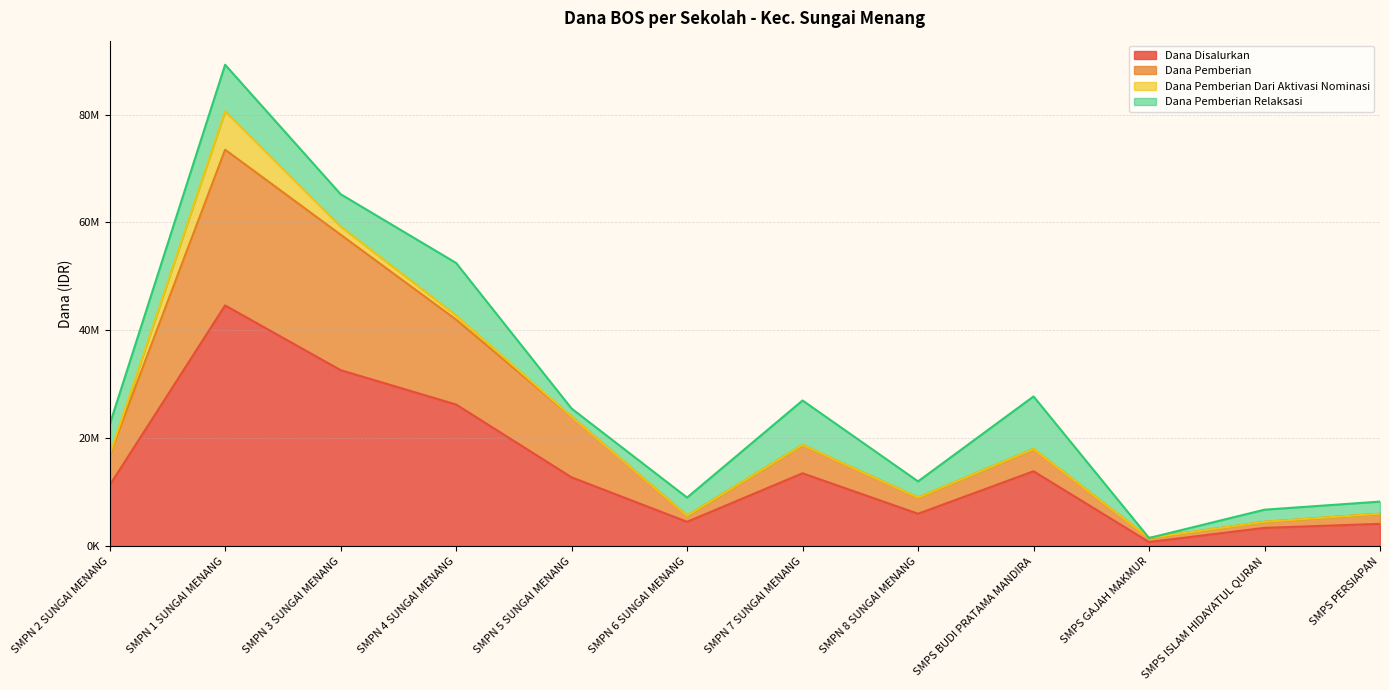

What is the maximum value shown in the chart?

73500000